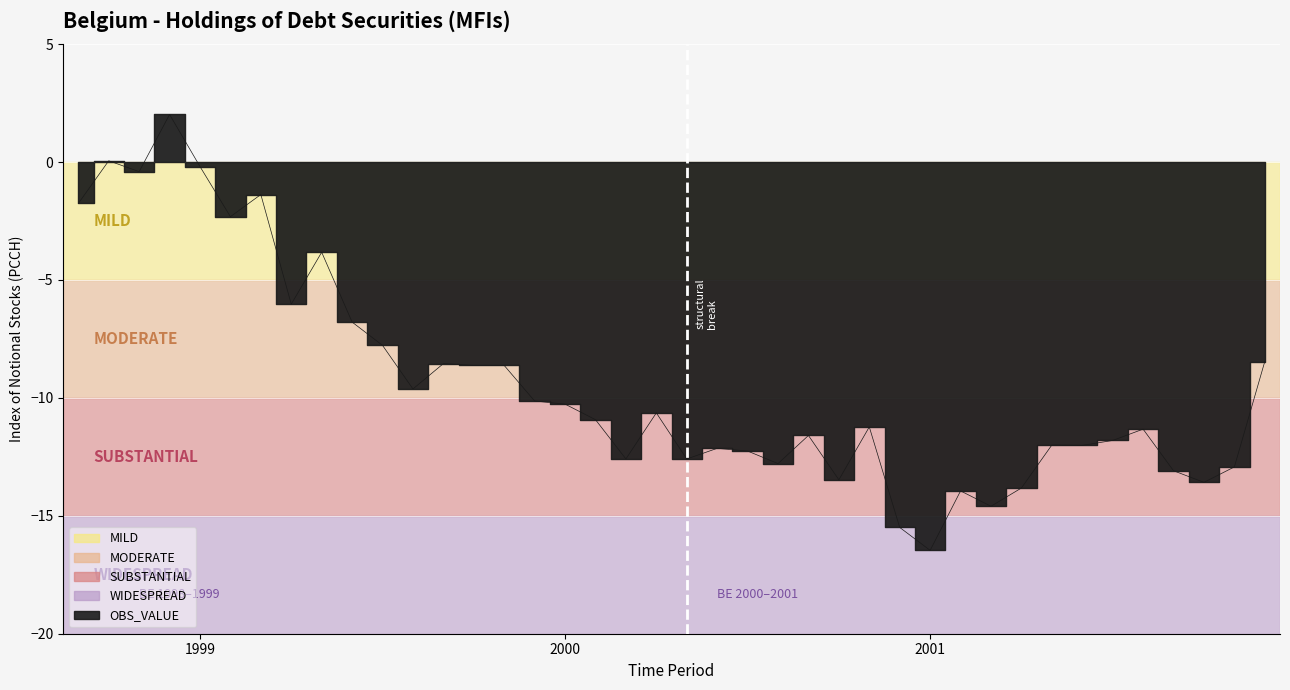

What is the change in value from 1999-07 to 2001-09?

-5.3